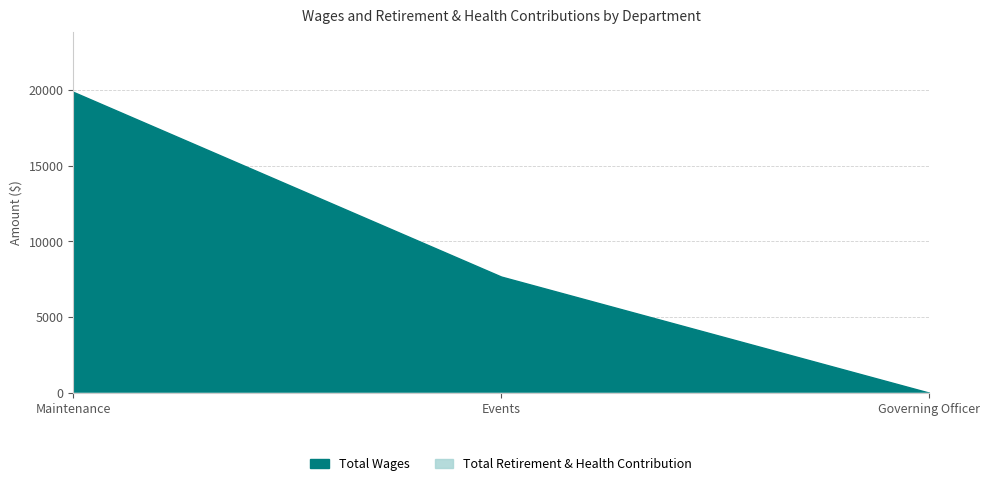

How many lines are shown in the chart?

2